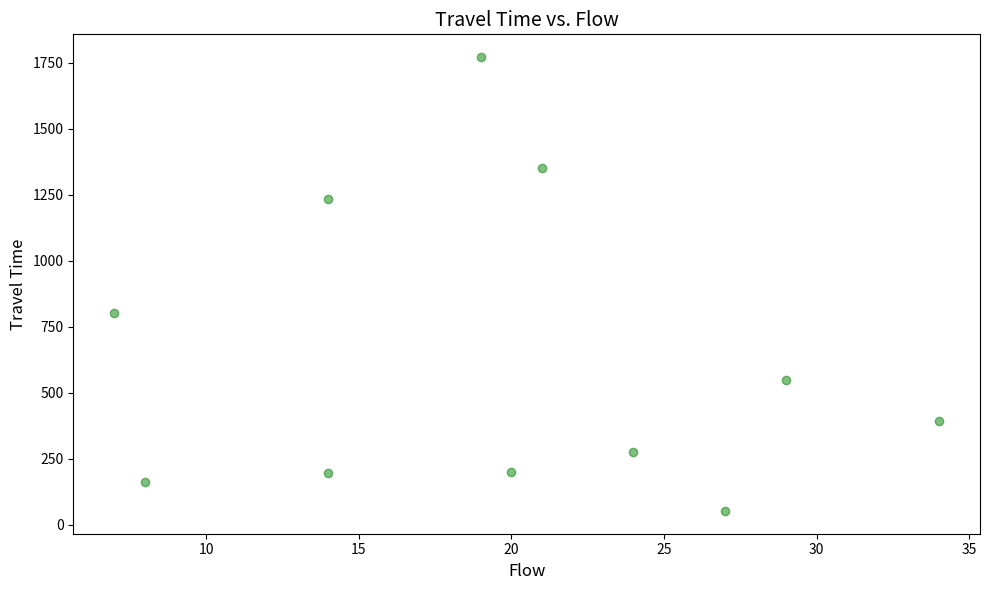

What is the average Y value?

635